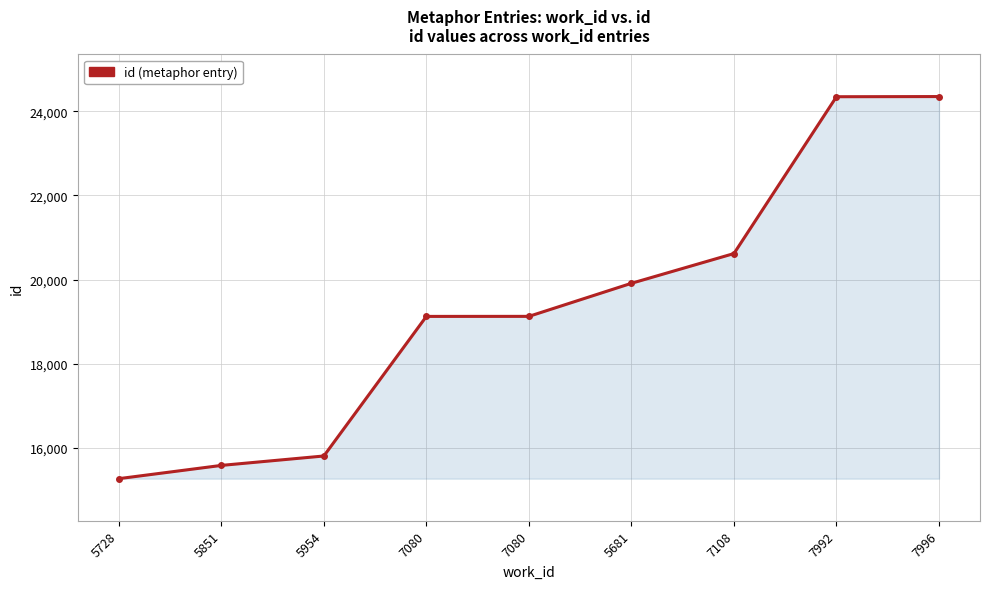

What is the smallest value displayed?

15267